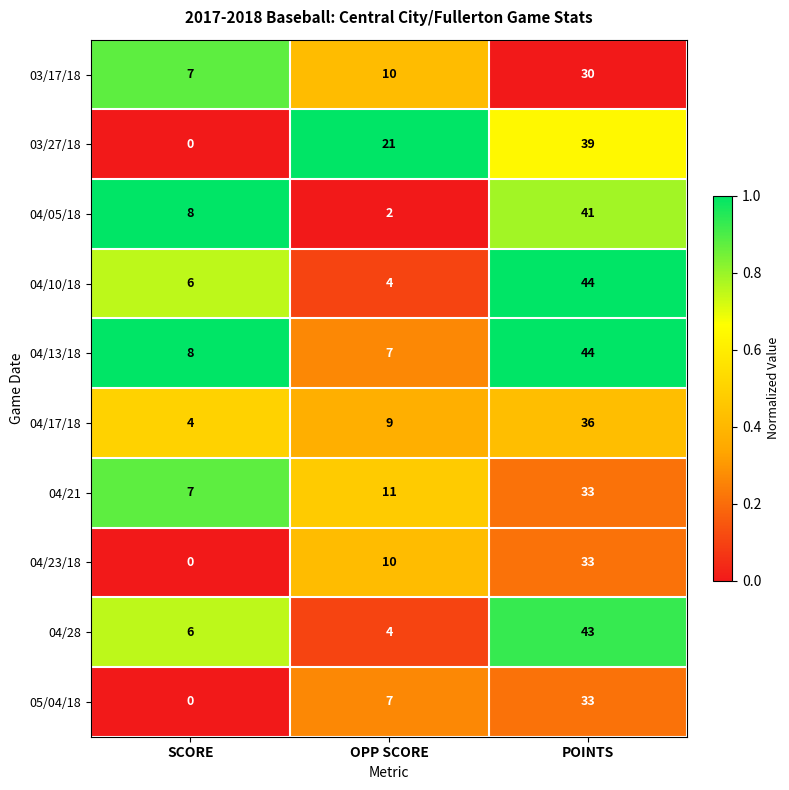

Which series changed the most between SCORE and OPP SCORE?

03/27/18